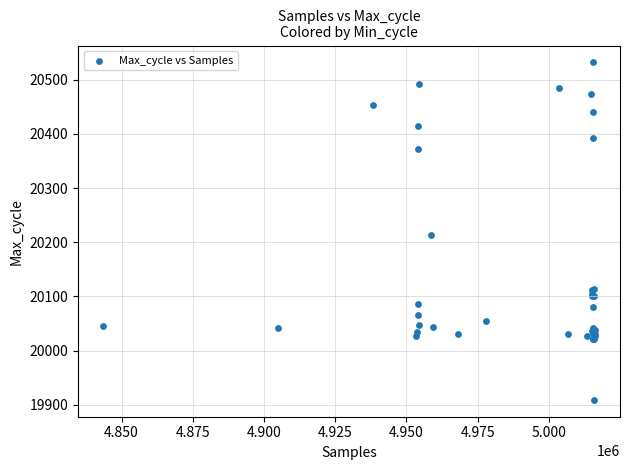

What Y value in the scatter plot is closest to 20220?

20213